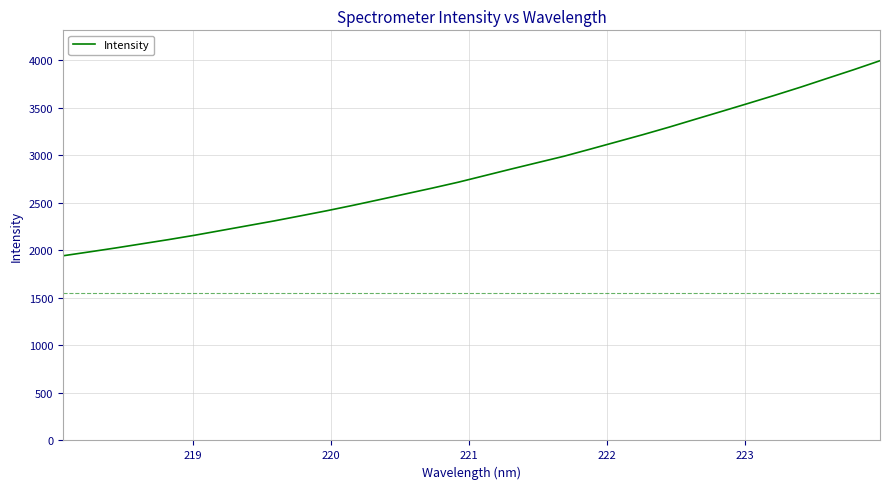

What is the smallest value displayed?

1943.2